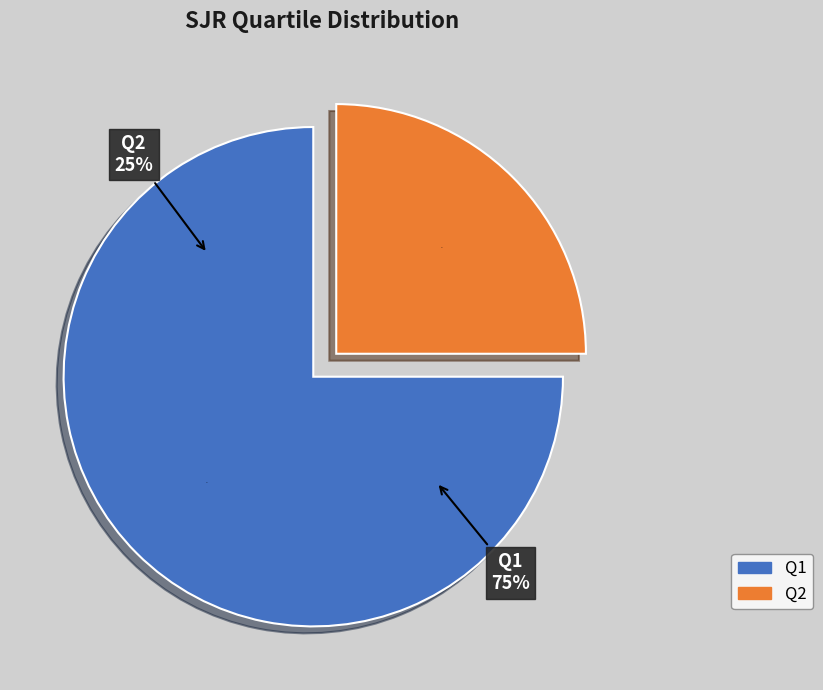

The Q4 slice represents 0% of the pie. True or false?

True